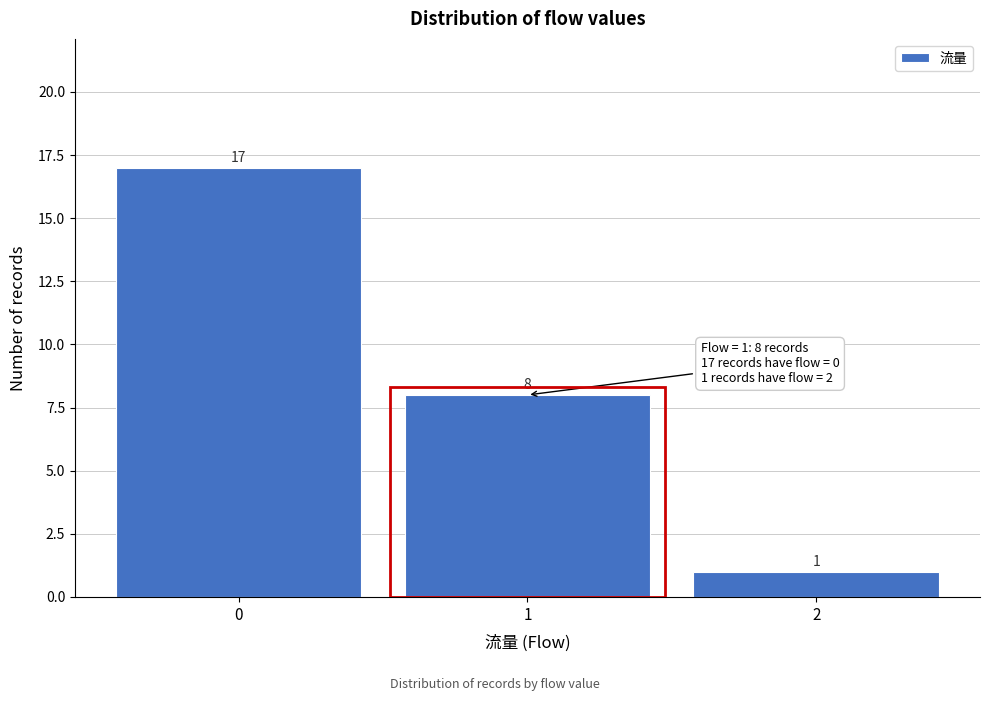

Reading left to right, transcribe this chart: for each bar, give the range it covers on the x-axis and its height.

-0.5 to 0.5: 17
0.5 to 1.5: 8
1.5 to 2.5: 1